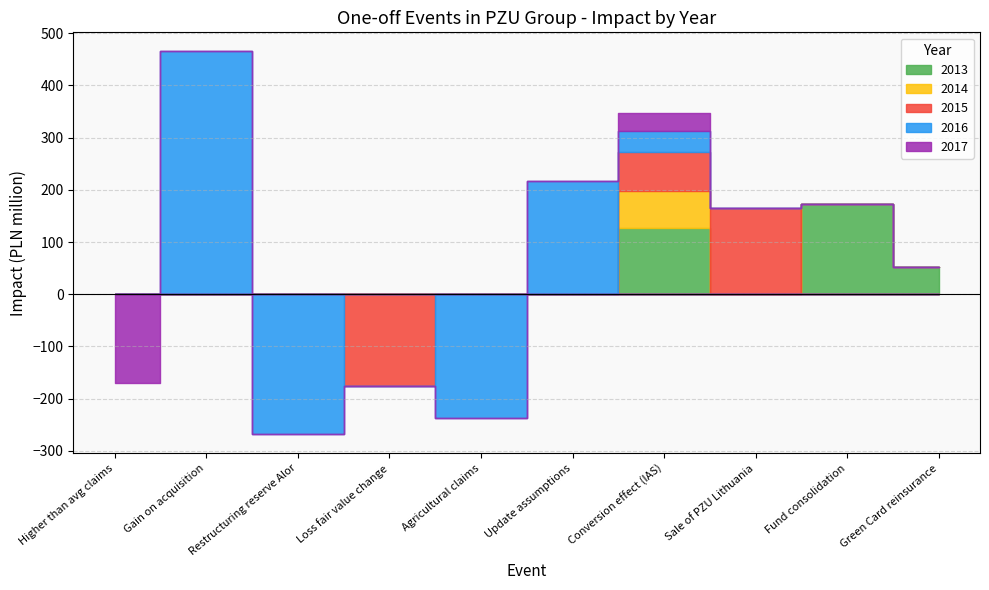

True or false: 2014 has more than 1 interior local peaks.

False